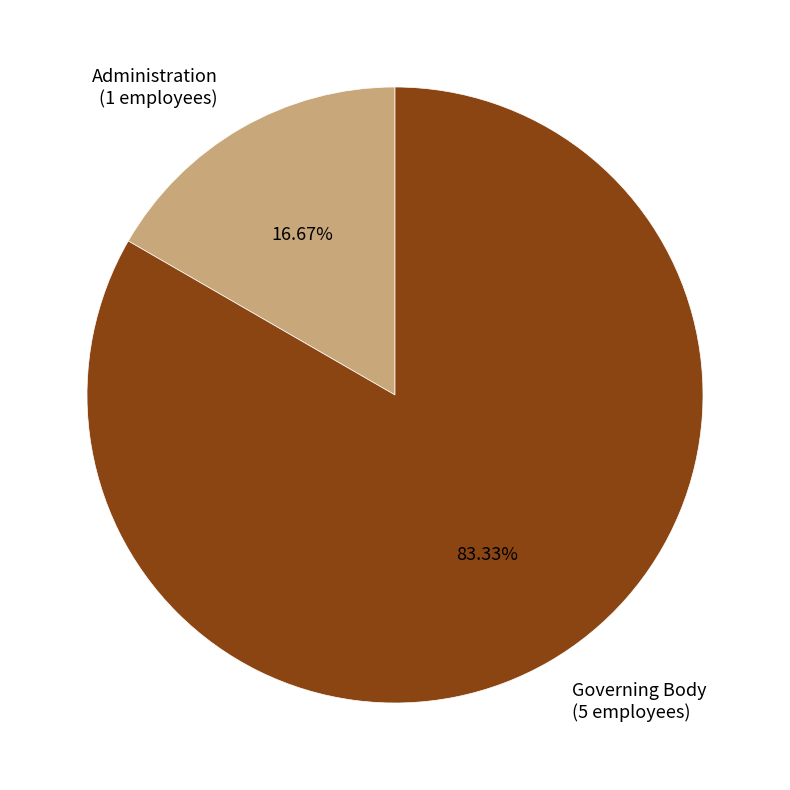

Combined, do Administration and Governing Body account for over 50%?

Yes